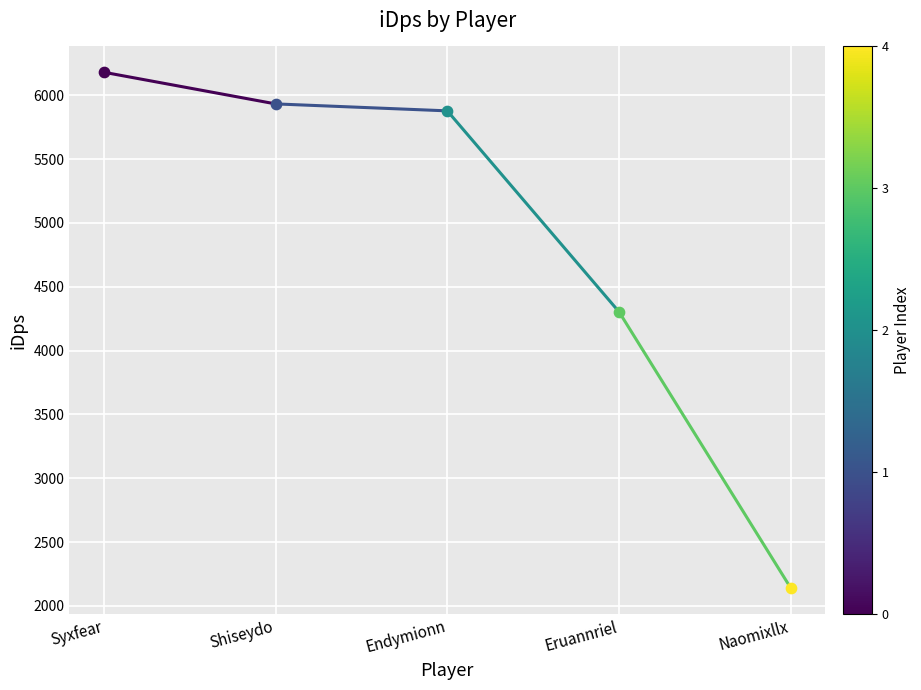

What is the change in value from Syxfear to Endymionn?

-302.6